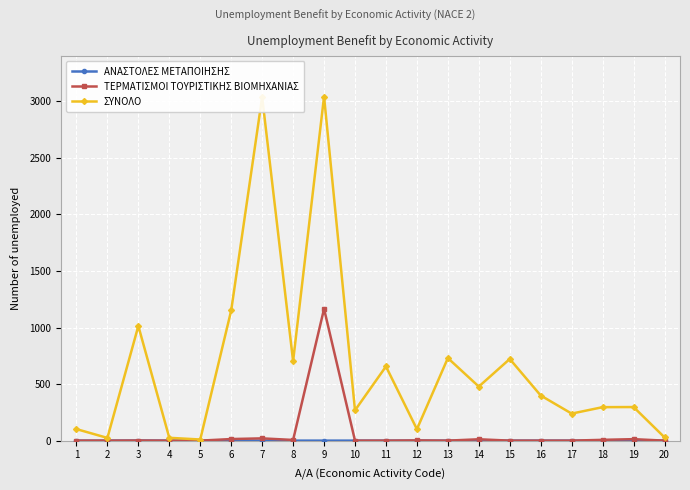

Which series has the largest total across all categories?

ΣΥΝΟΛΟ